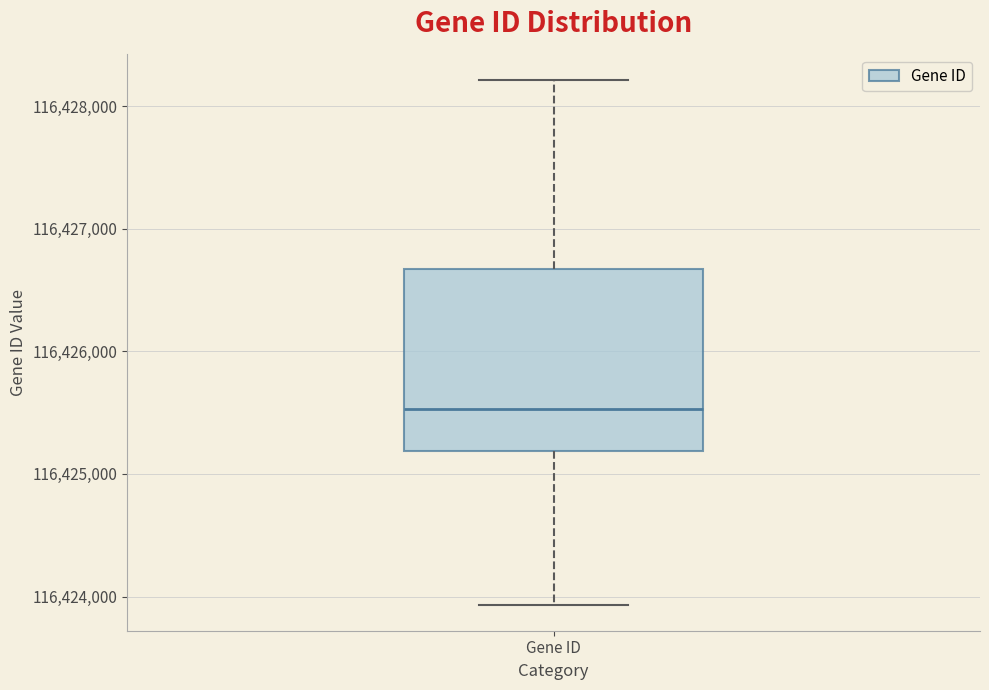

Read this box plot against the y-axis: the position of the median line, the range covered by the box, and the ends of both whiskers. The values are not printed on the chart, so give them approximately, as read against the axis.

median 116425500, box 116425200 to 116426700, whiskers 116423900 to 116428200